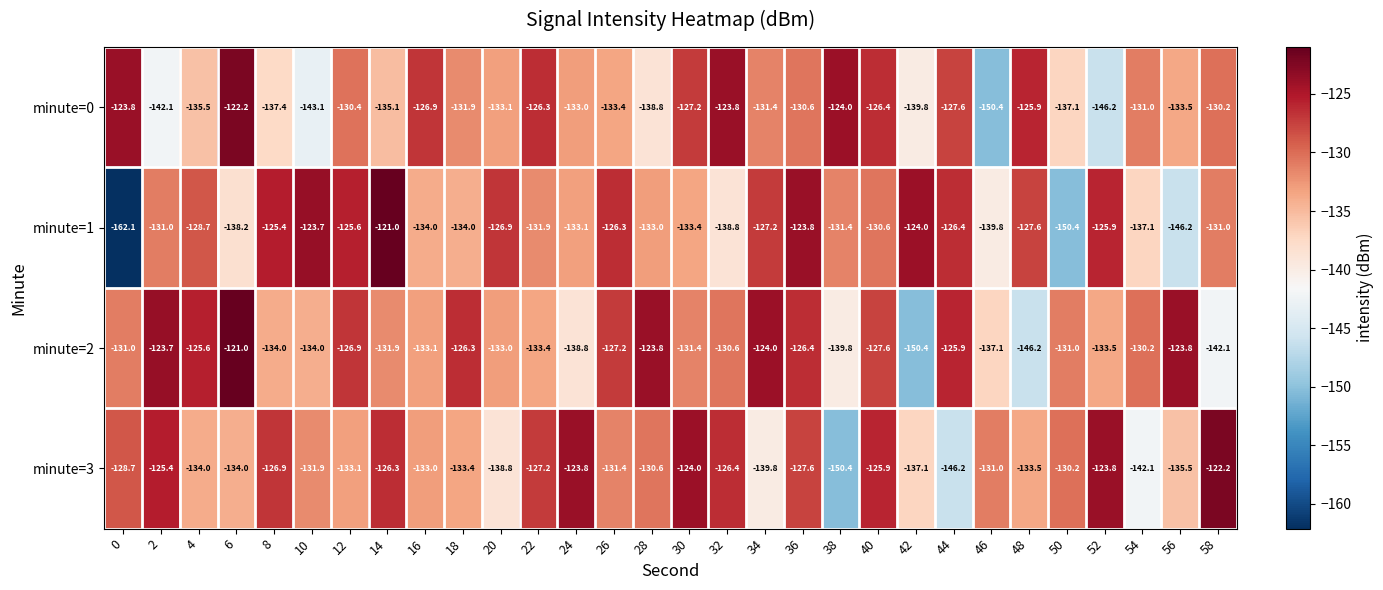

At which category is the sum across all series the highest?

36